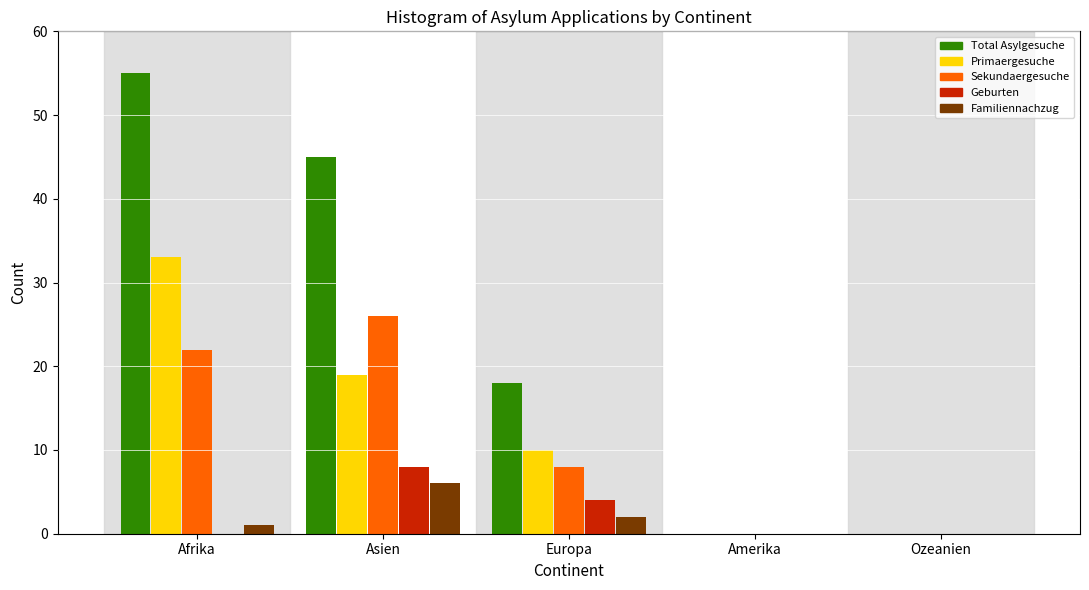

Reading left to right, extract all data points from this chart.

Total Asylgesuche: Afrika=55	Asien=45	Europa=18	Amerika=0	Ozeanien=0
Primaergesuche: Afrika=33	Asien=19	Europa=10	Amerika=0	Ozeanien=0
Sekundaergesuche: Afrika=22	Asien=26	Europa=8	Amerika=0	Ozeanien=0
Geburten: Afrika=0	Asien=8	Europa=4	Amerika=0	Ozeanien=0
Familiennachzug: Afrika=1	Asien=6	Europa=2	Amerika=0	Ozeanien=0